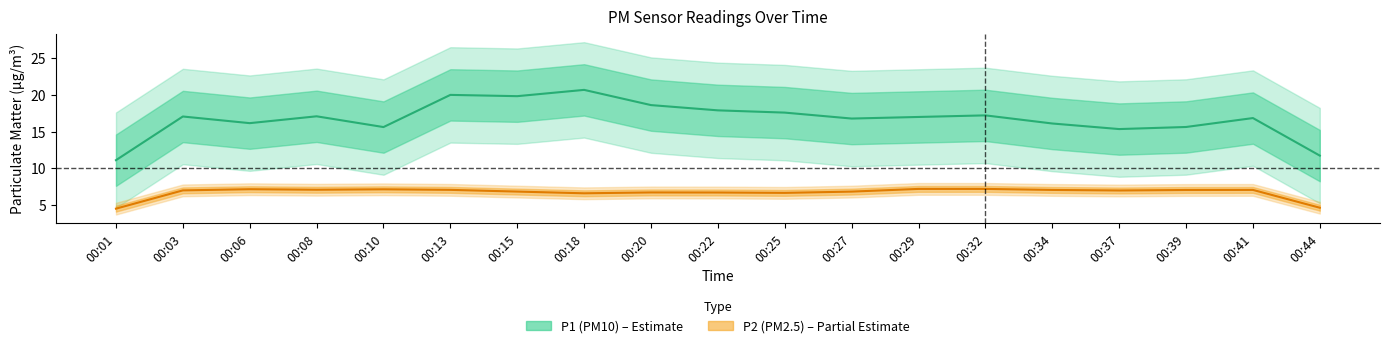

Rank the series by their maximum value, from lowest to highest.

P2 center, P1 center